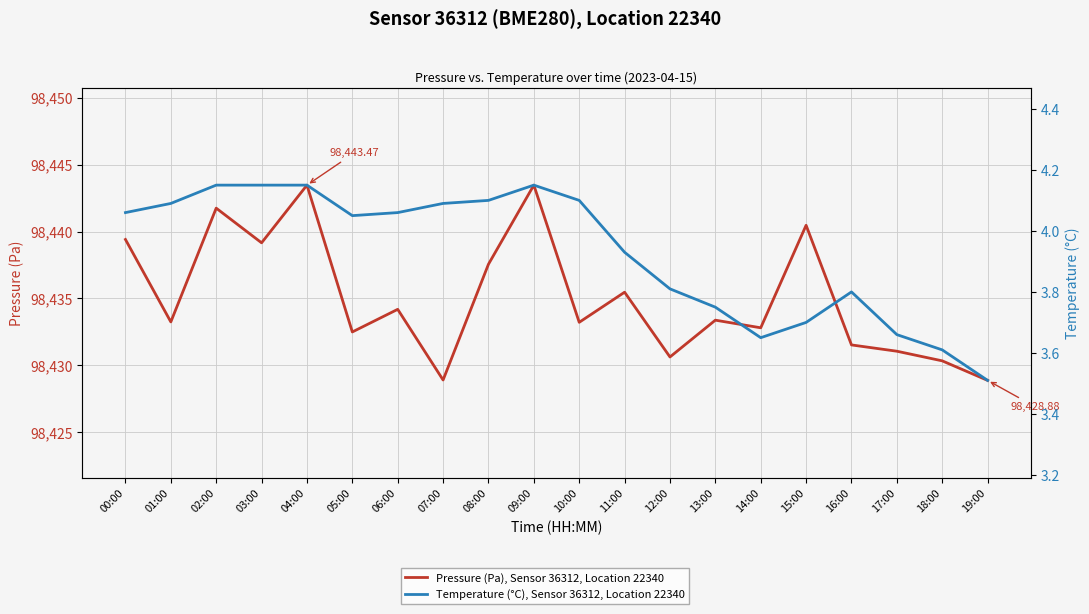

Which series has the widest spread of values?

Pressure (Pa), Sensor 36312, Location 22340